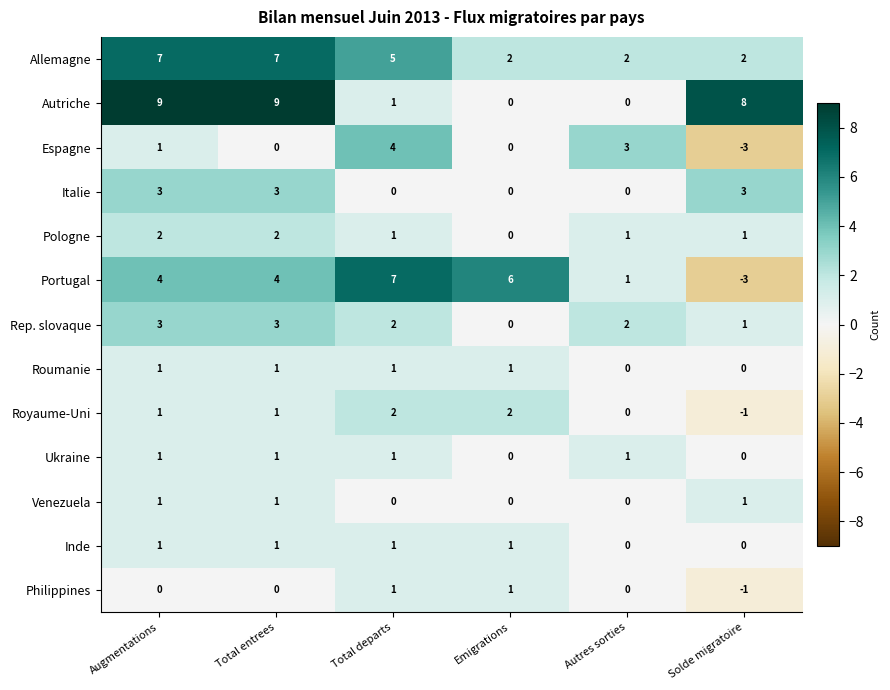

What is the approximate value of Autriche at Augmentations?

9